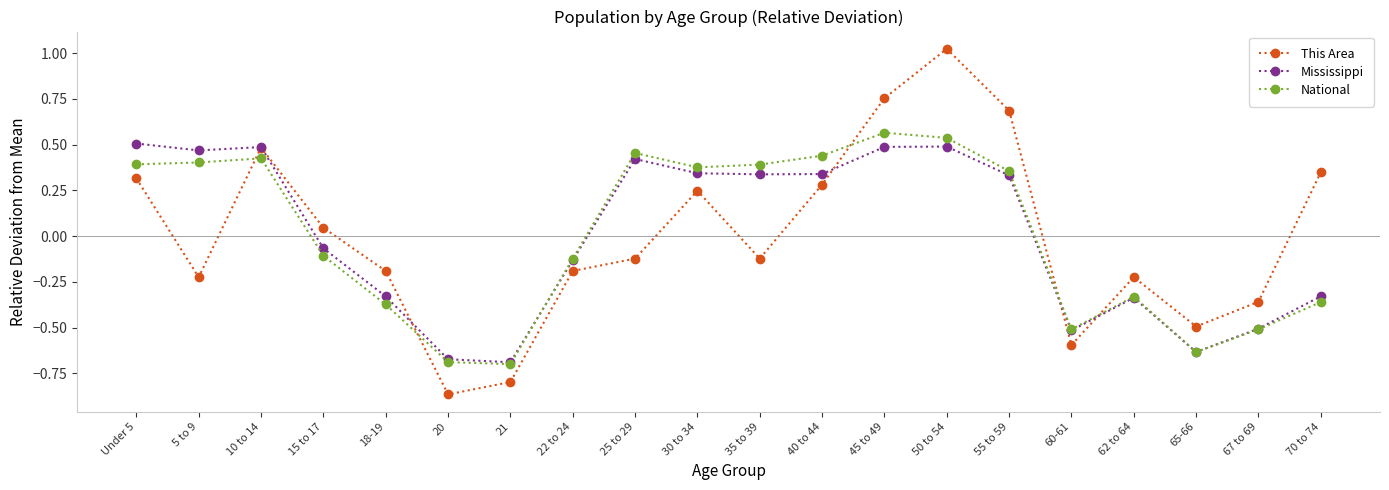

Does the chart display data point markers on the line(s)?

Yes